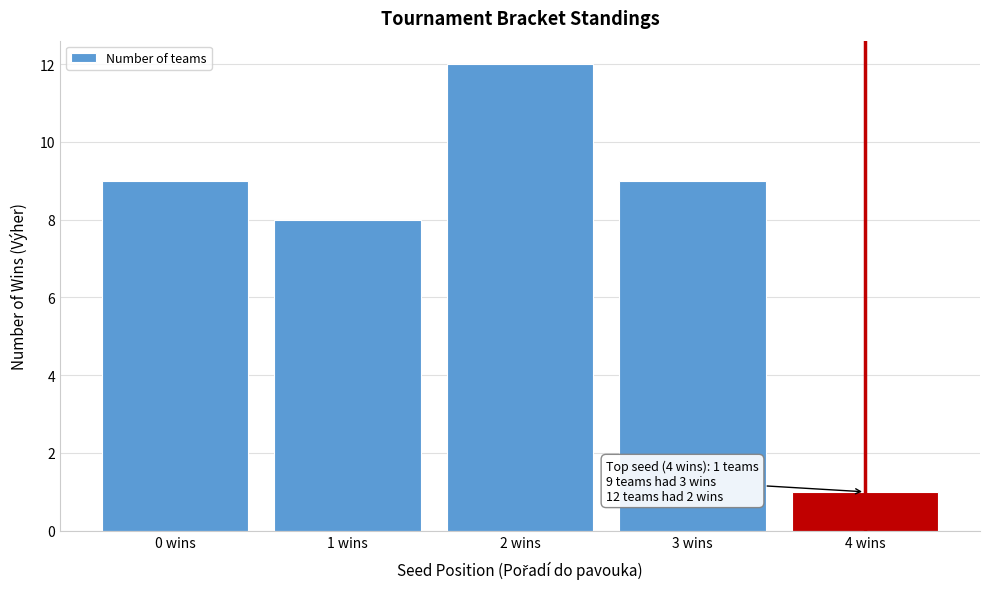

Reading right to left, what are all the values shown in this chart?

4 wins=1	3 wins=9	2 wins=12	1 wins=8	0 wins=9